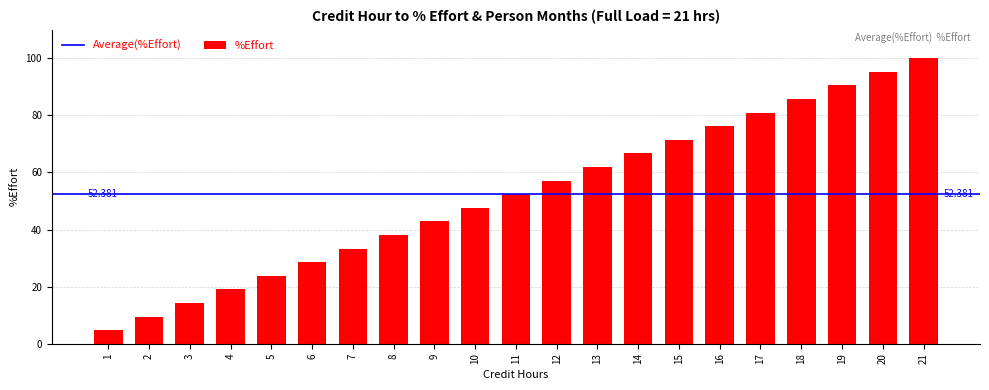

List the labels in order of value, smallest first.

1, 2, 3, 4, 5, 6, 7, 8, 9, 10, 11, 12, 13, 14, 15, 16, 17, 18, 19, 20, 21